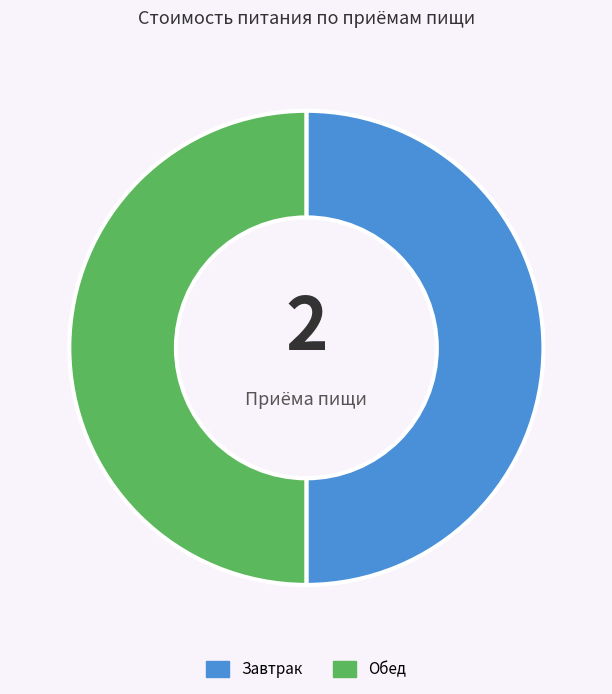

Do Обед and Завтрак together represent more than half of the pie?

Yes